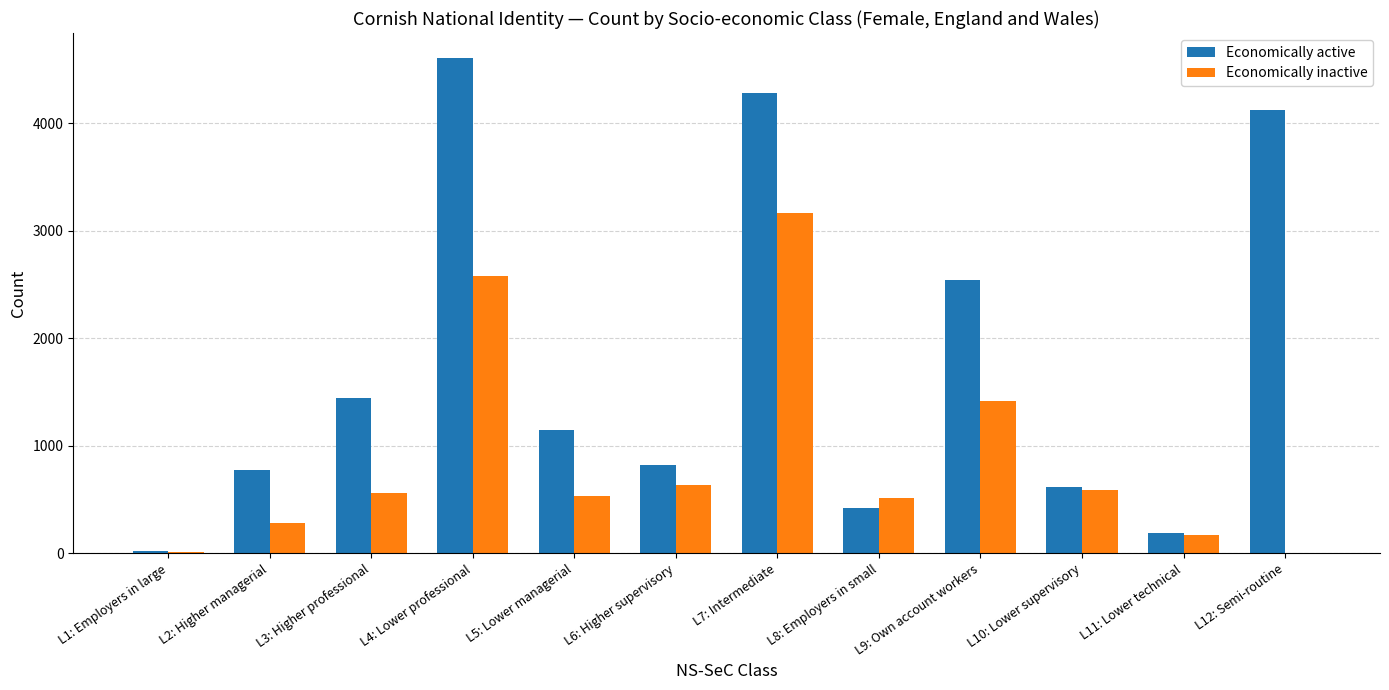

What is the maximum value shown in the chart?

4608